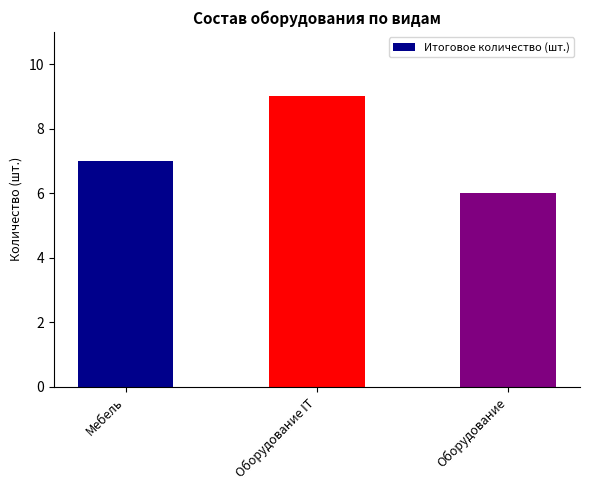

Reading left to right, list all the values displayed in this chart.

Мебель=7	Оборудование IT=9	Оборудование=6